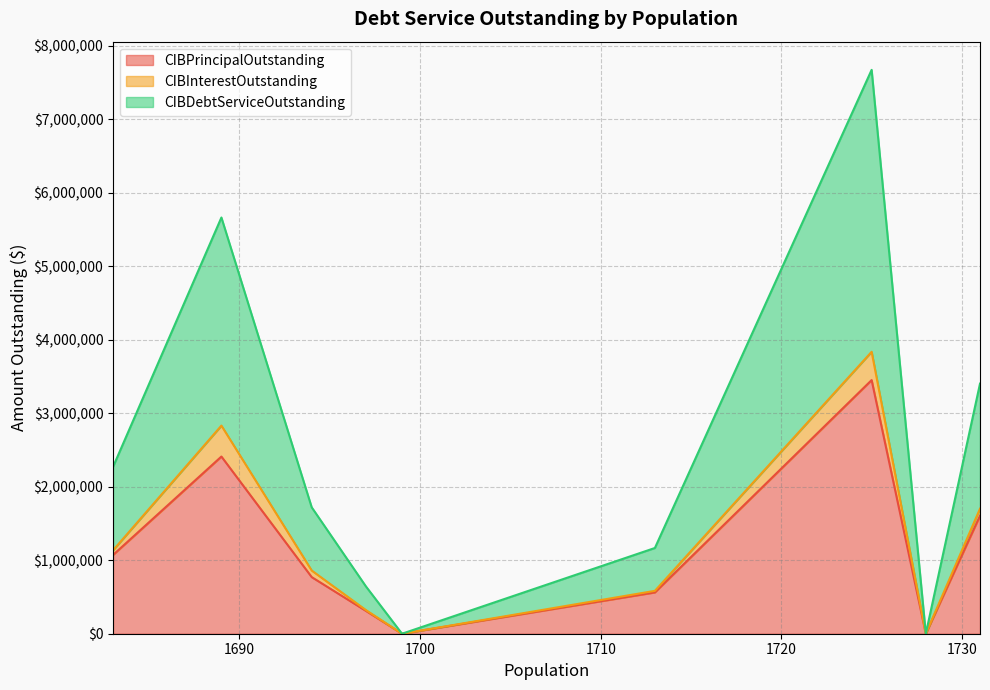

True or false: CIBInterestOutstanding has more than 2 interior local peaks.

False